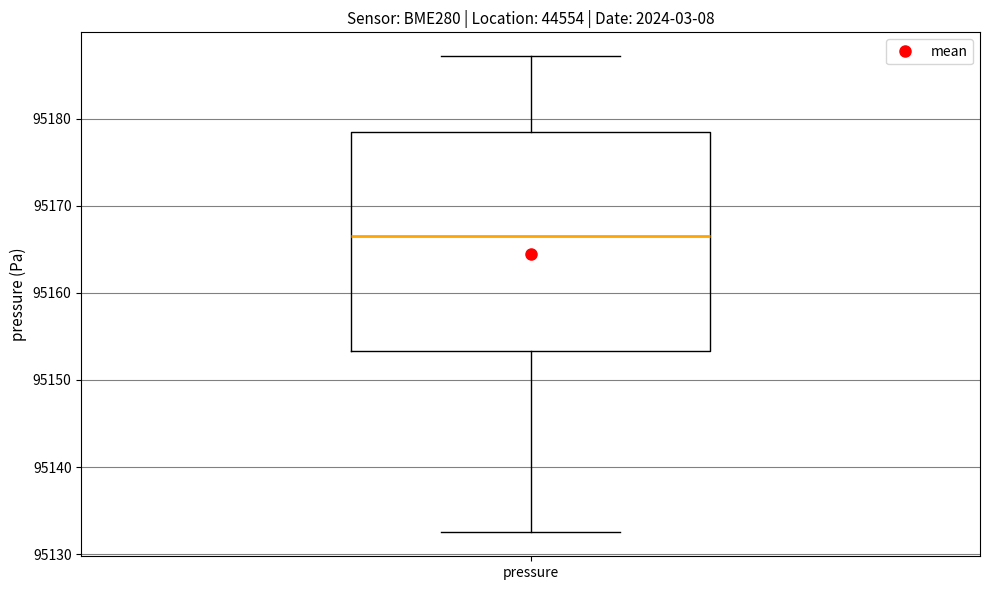

Where is the upper edge of the box for pressure on the y-axis? The values are not printed on the chart, so give them approximately, as read against the axis.

95178